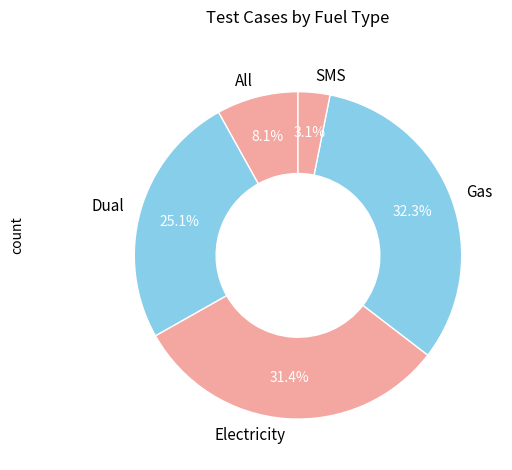

True or false: Gas accounts for 32% of the total.

True